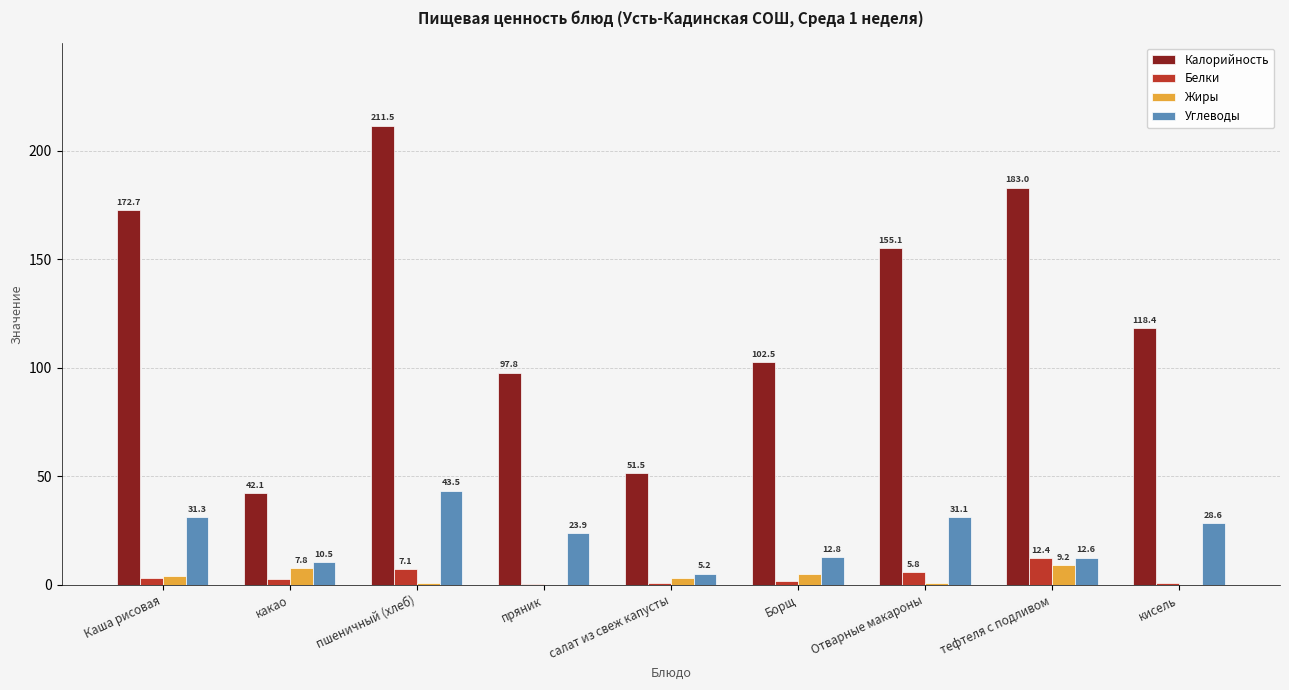

What is the total value across all series at Каша рисовая?

211.0